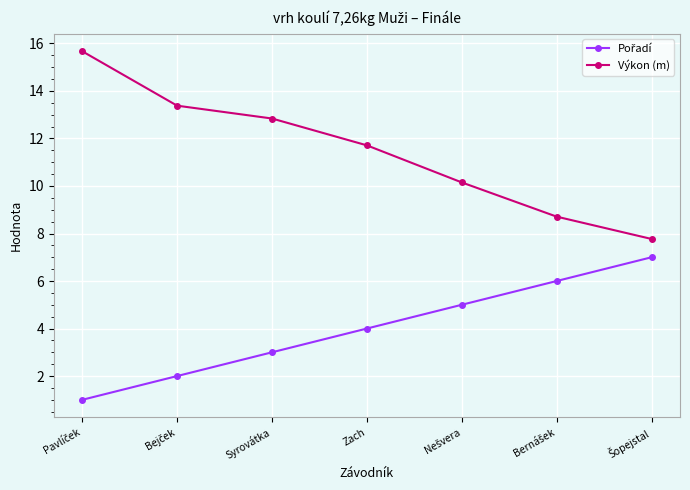

What is the value of the Výkon (m) point at the 2nd from the left?

13.4